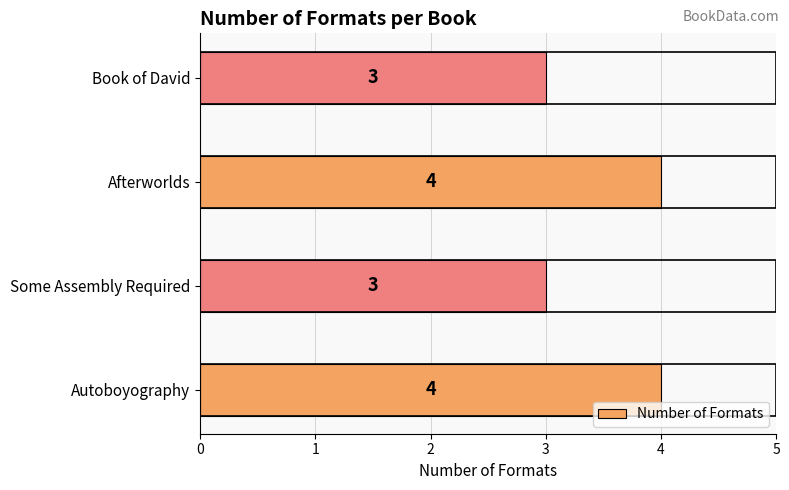

The chart shows a value of 4 at Afterworlds. True or false?

True